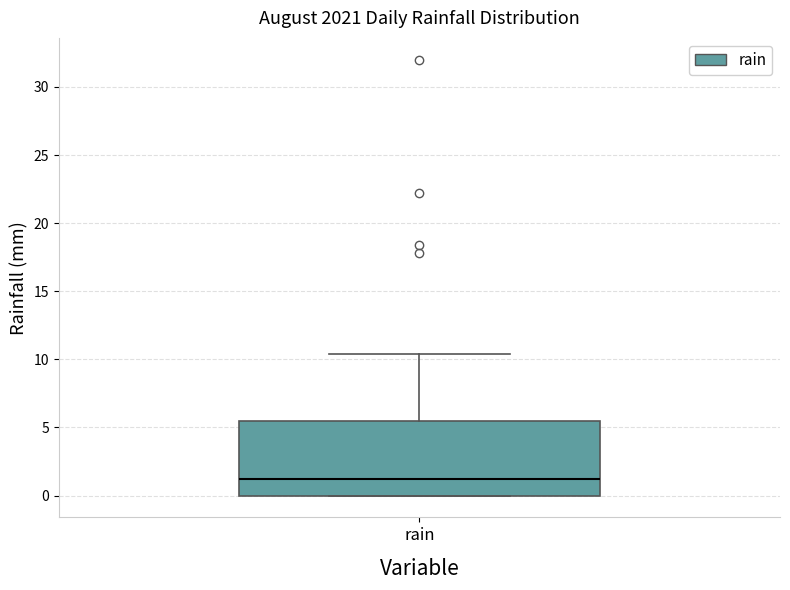

Transcribe this box plot: give where the median line is, the range the box spans, and where the two whiskers end, as read against the y-axis. The values are not printed on the chart, so give them approximately, as read against the axis.

median 1.0, box 0.0 to 5.5, whiskers 0.0 to 10.5